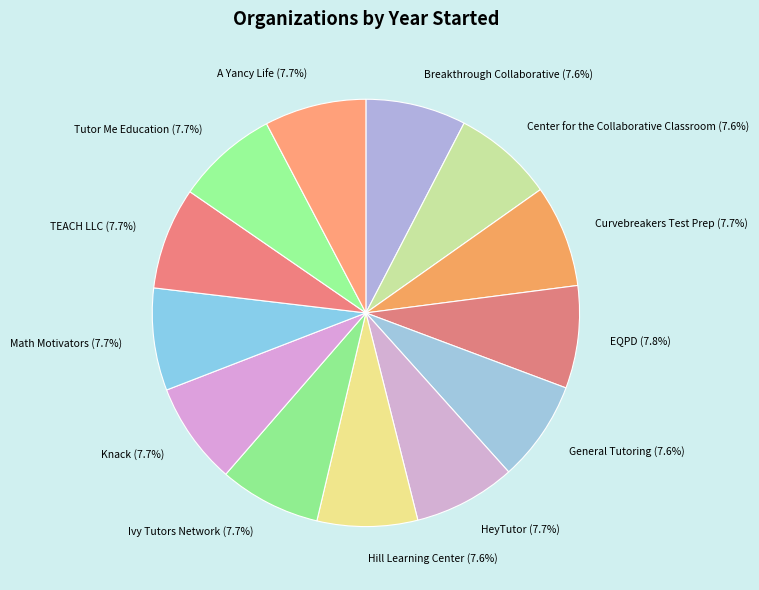

How many segments does this pie chart have?

13